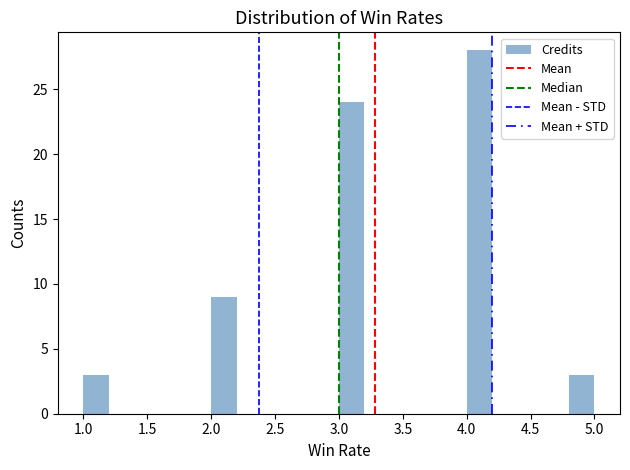

Over which range of the x-axis is the bar tallest?

4.0 to 4.2